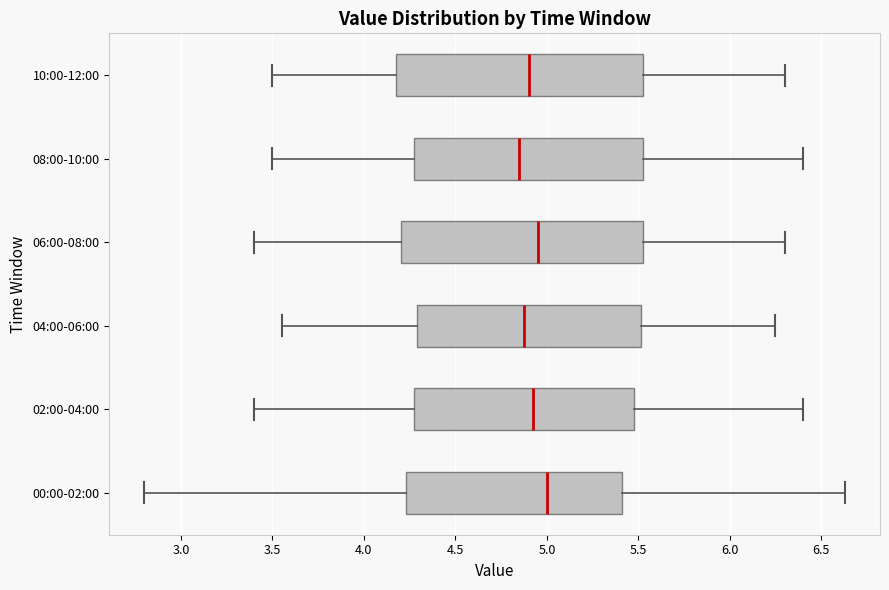

Reading bottom to top, read every box against the x-axis: the position of its median line, the range the box covers, and the ends of its whiskers. The values are not printed on the chart, so give them approximately, as read against the axis.

00:00-02:00: median 5.00, box 4.25 to 5.40, whiskers 2.80 to 6.65
02:00-04:00: median 4.95, box 4.30 to 5.50, whiskers 3.40 to 6.40
04:00-06:00: median 4.90, box 4.30 to 5.50, whiskers 3.55 to 6.25
06:00-08:00: median 4.95, box 4.20 to 5.55, whiskers 3.40 to 6.30
08:00-10:00: median 4.85, box 4.30 to 5.55, whiskers 3.50 to 6.40
10:00-12:00: median 4.90, box 4.20 to 5.55, whiskers 3.50 to 6.30